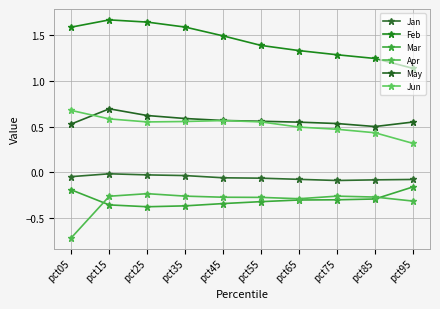

At which category is the sum across all series the highest?

pct15